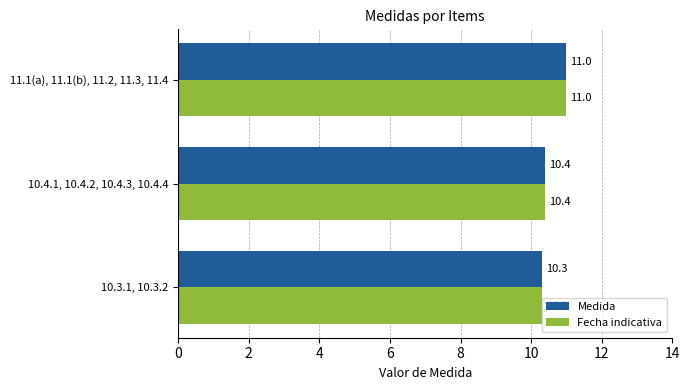

At how many categories does at least one series exceed 10?

3